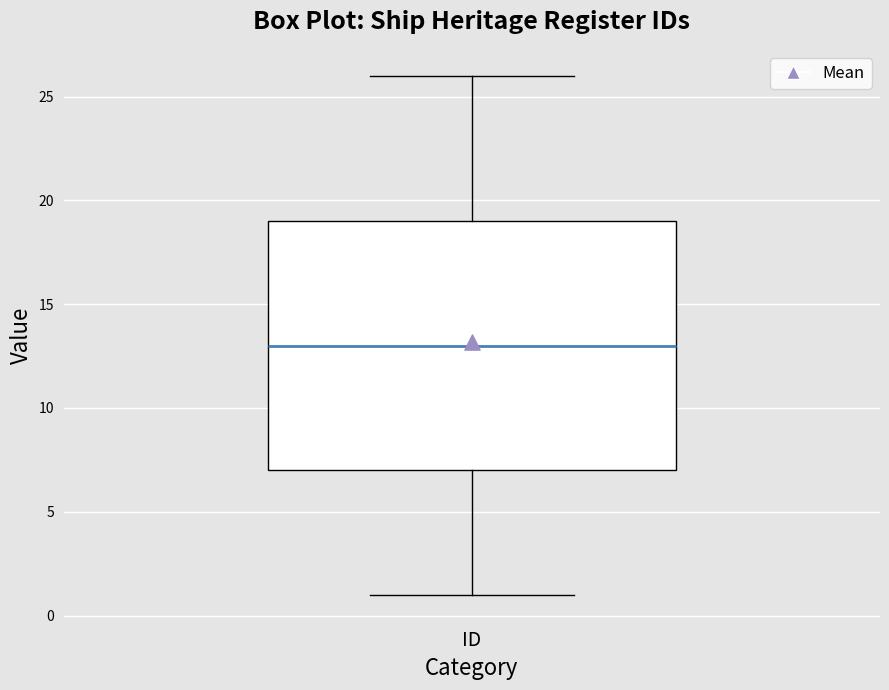

Where does the median line of the box for ID sit on the y-axis? The values are not printed on the chart, so give them approximately, as read against the axis.

13